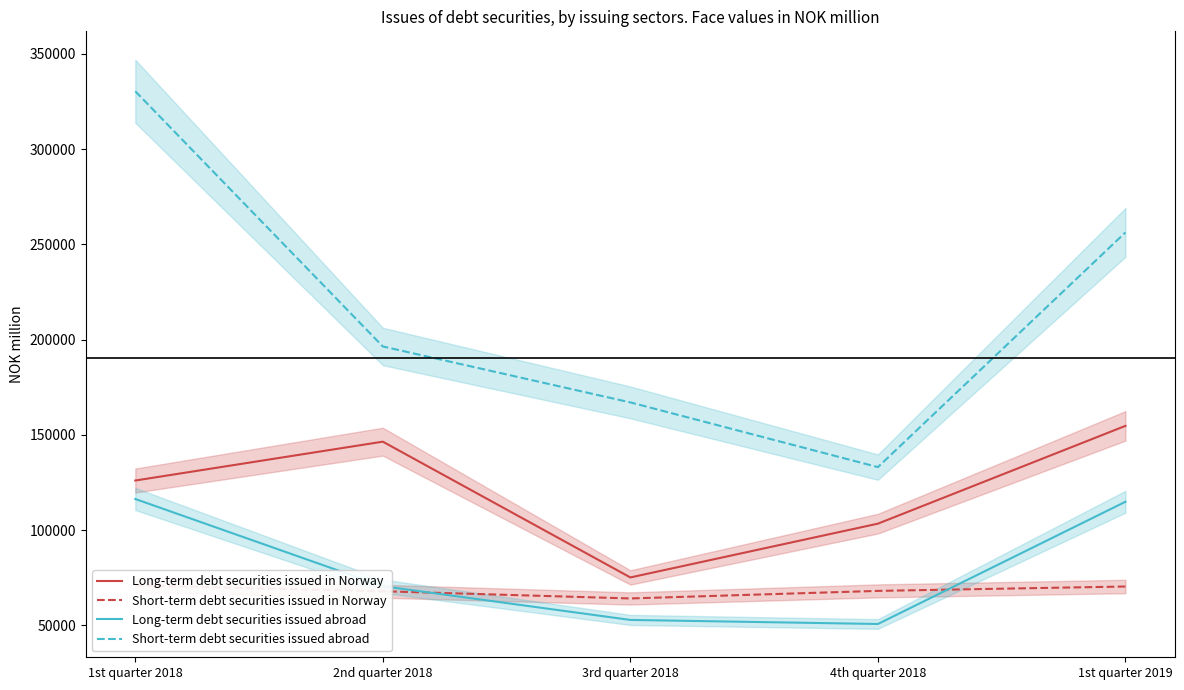

What is the average value of the Short-term debt securities issued in Norway series?

68366